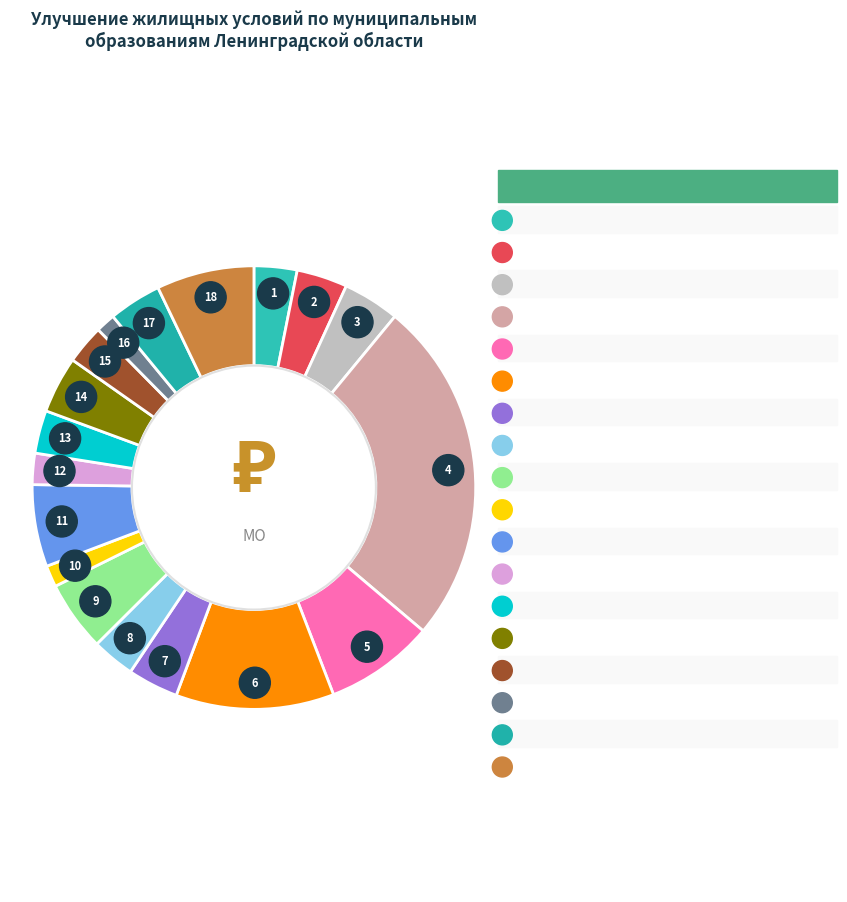

Is the sum of Тосненский район and Киришский район greater than half?

No